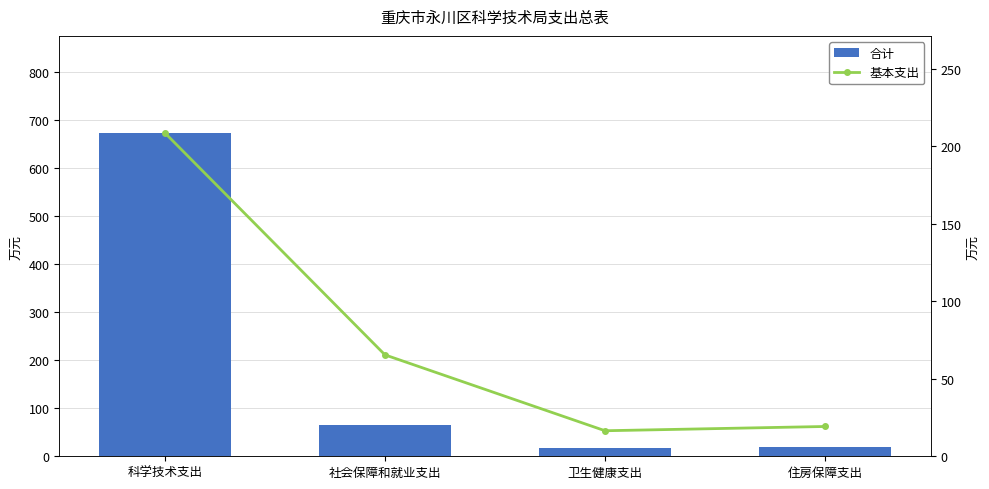

Rank the categories by 合计 value from lowest to highest.

卫生健康支出, 住房保障支出, 社会保障和就业支出, 科学技术支出